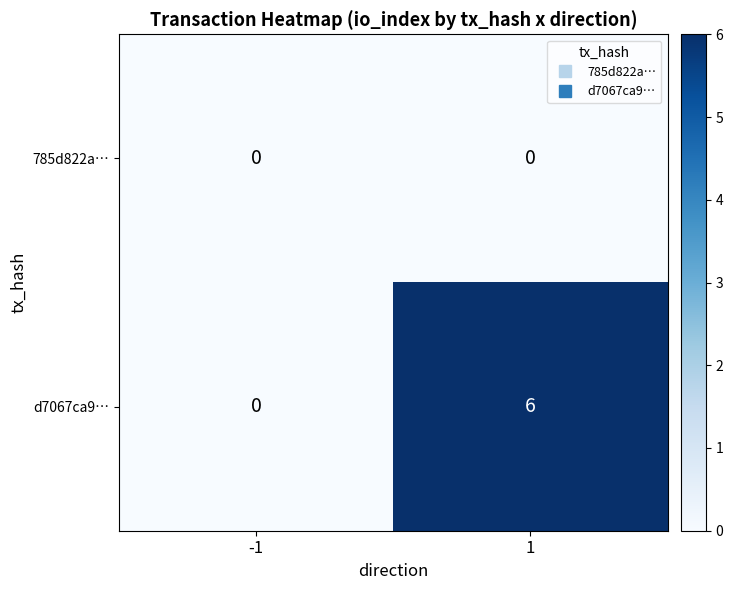

What is the maximum value for d7067ca9…?

6